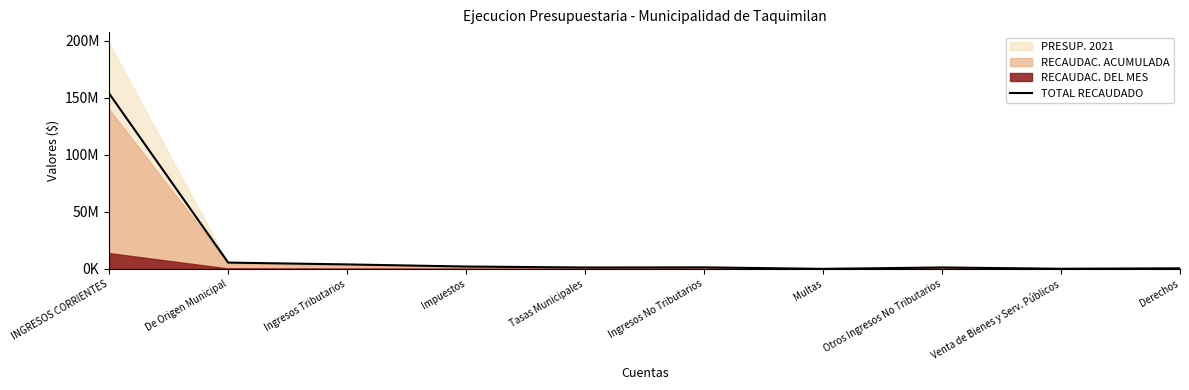

What is the approximate value at Multas?

93754.9